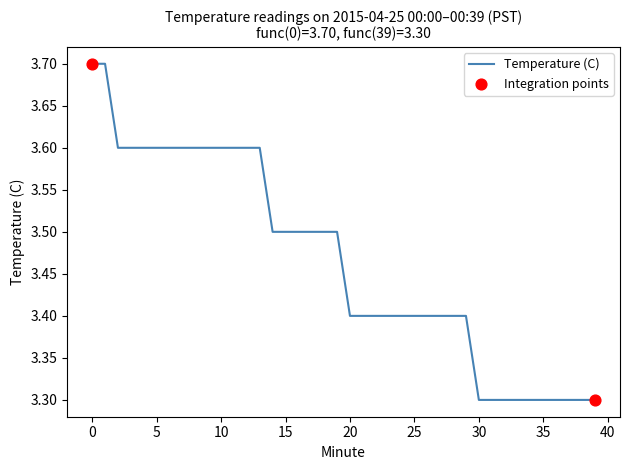

What is the difference between the maximum and minimum values?

0.4